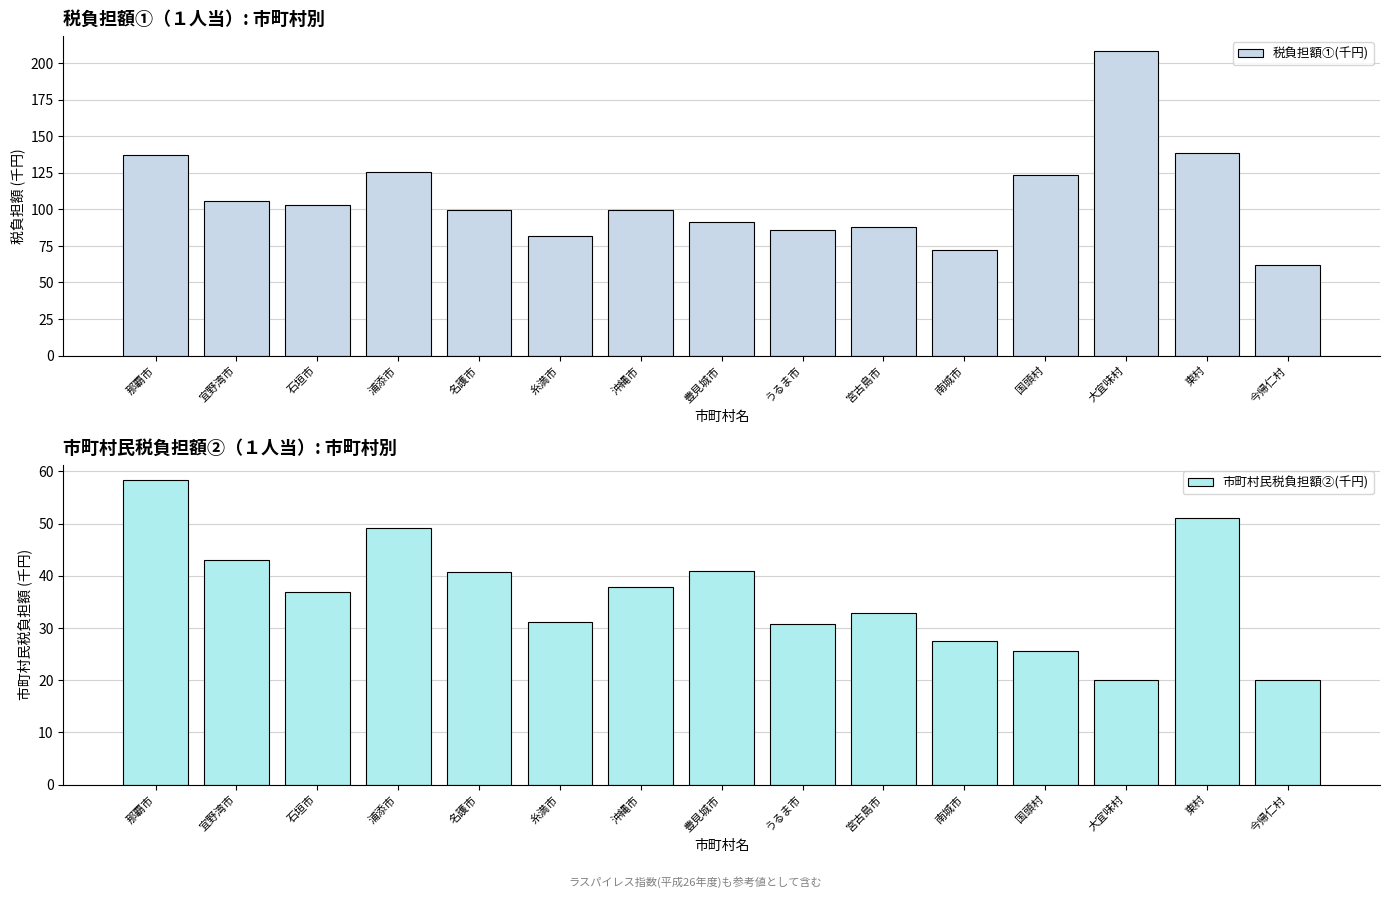

What is the sum of all 市町村民税負担額②(千円) values?

545.6